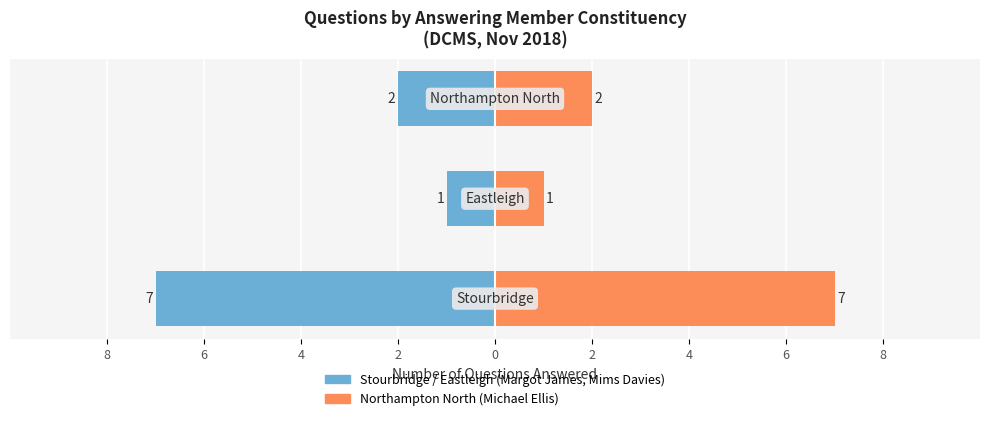

What is the greatest value displayed?

7